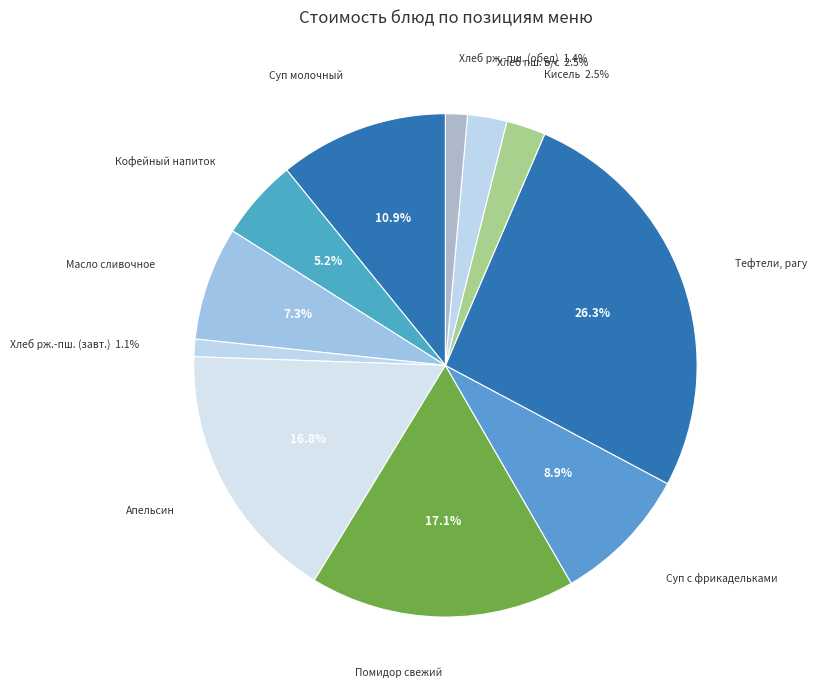

How many segments does this pie chart have?

11